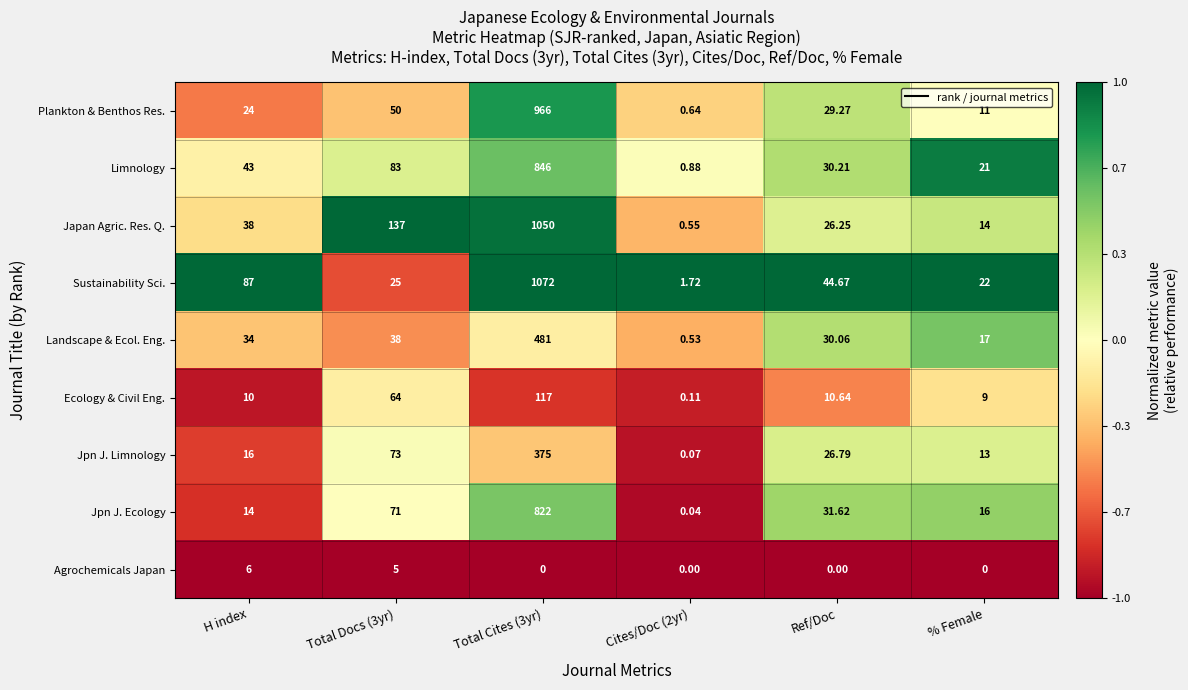

Which series changed the most between Total Docs (3yr) and % Female?

Japan Agric. Res. Q.